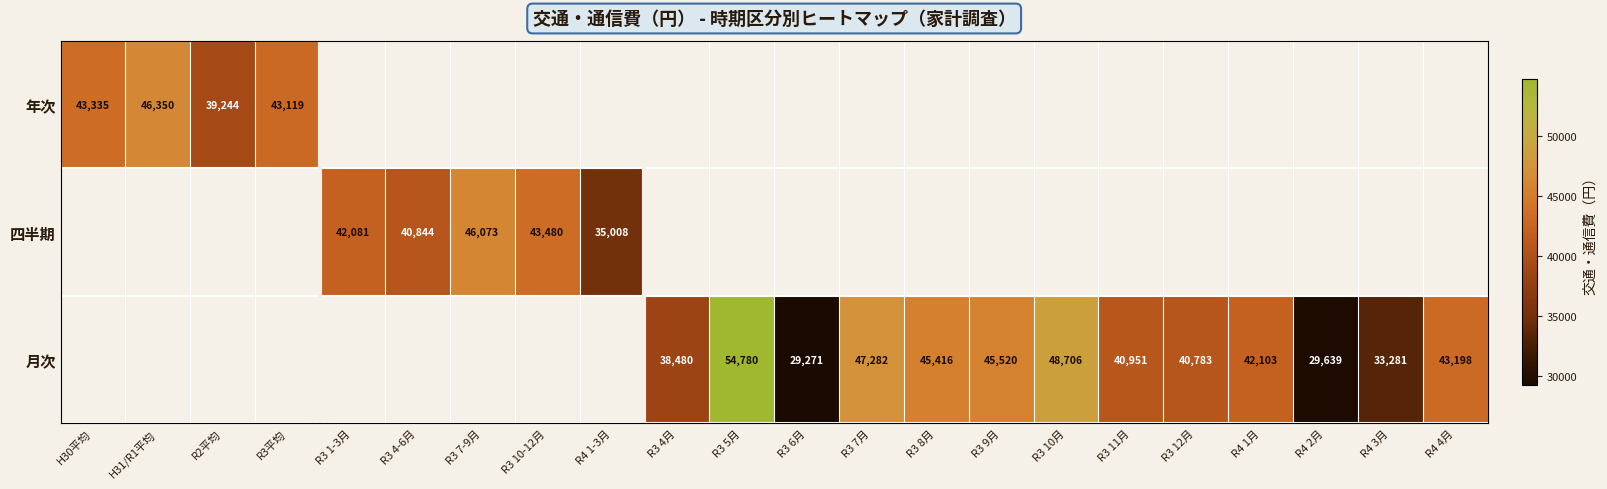

The value of 月次 at R4 4月 is 43198. True or false?

True